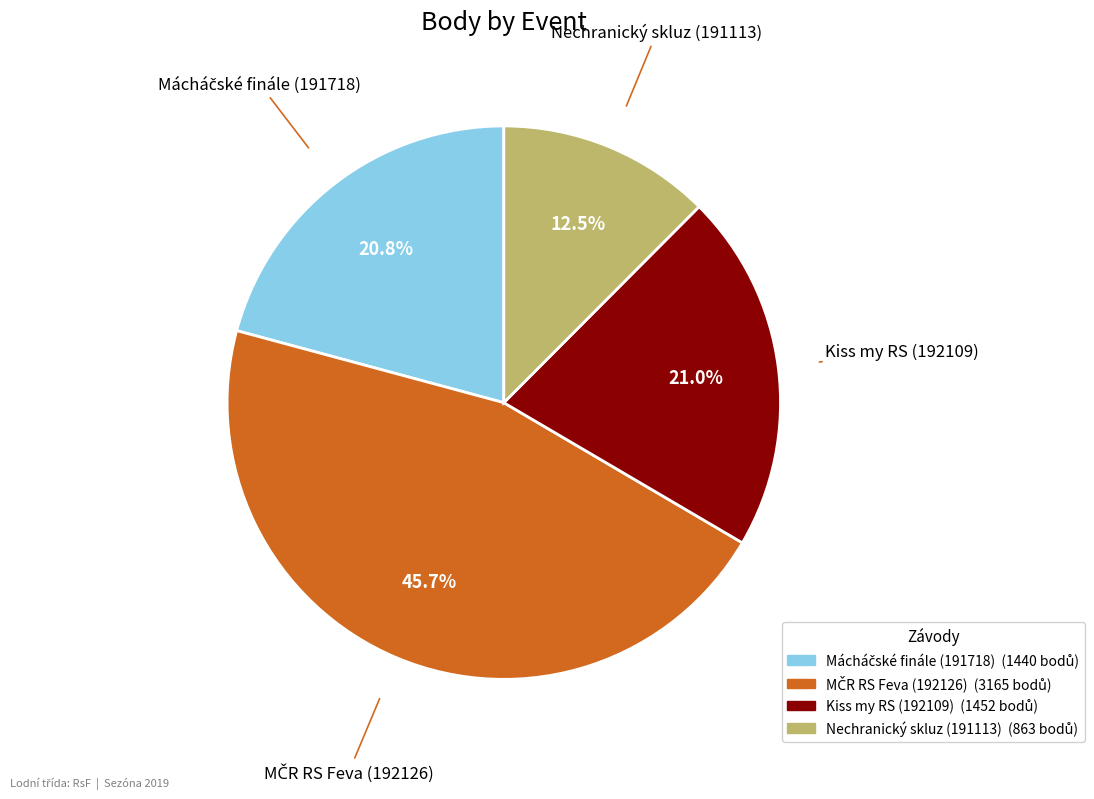

How much of the chart is everything except Kiss my RS (192109)?

79.0%